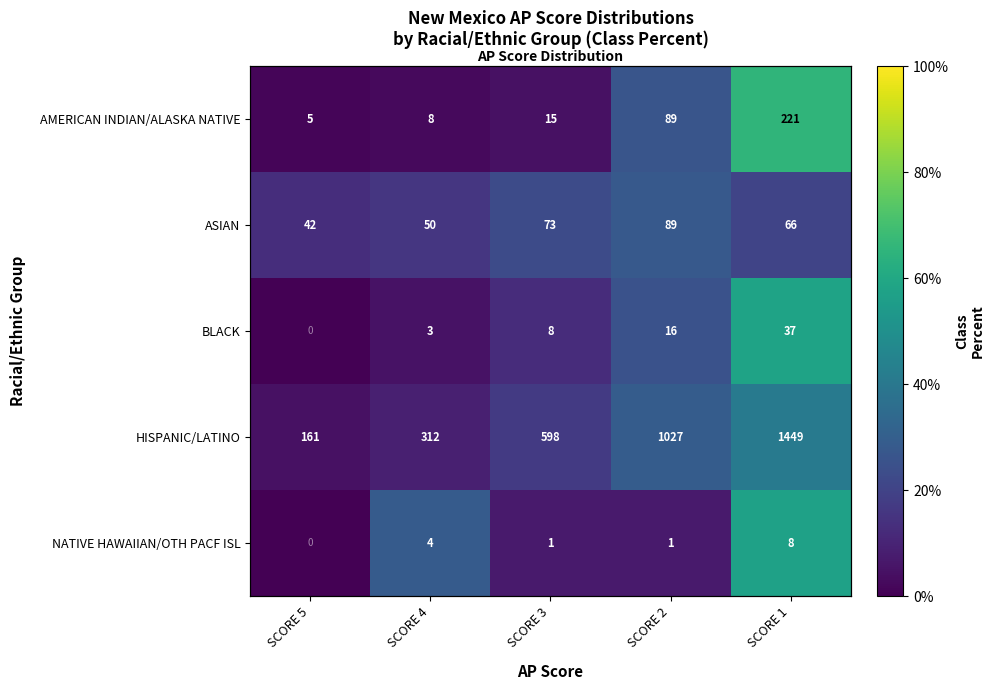

List the labels in order of HISPANIC/LATINO value, smallest first.

SCORE 5, SCORE 4, SCORE 3, SCORE 2, SCORE 1